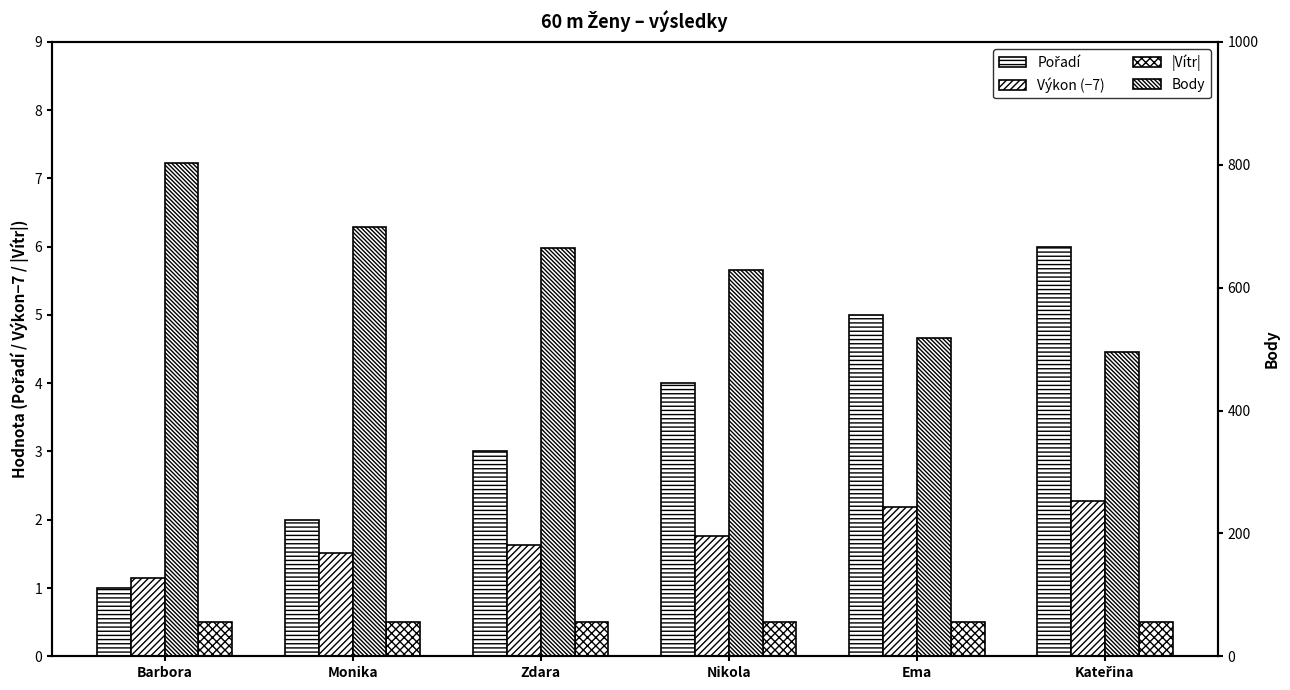

What value does the Pořadí series have at Nikola?

4.0